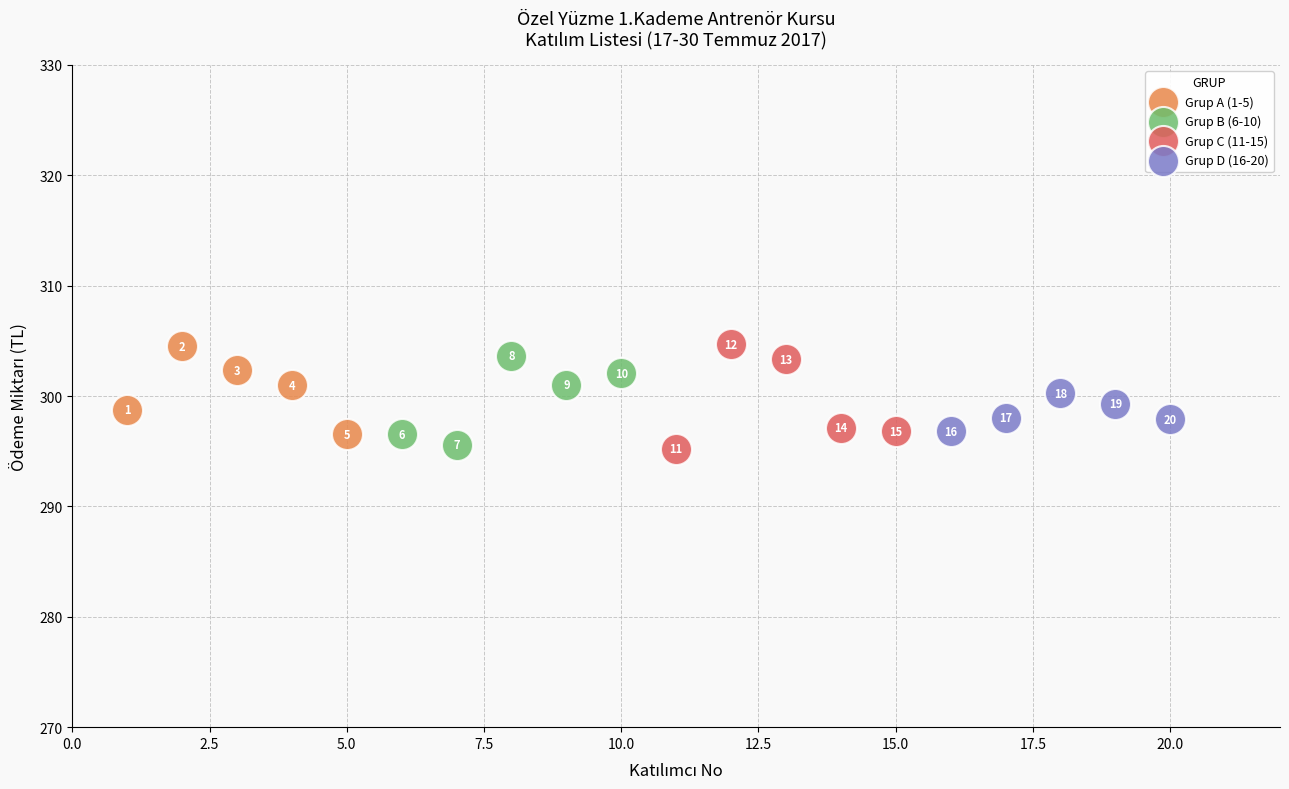

Which series contains the highest Y value?

Grup C (11-15)